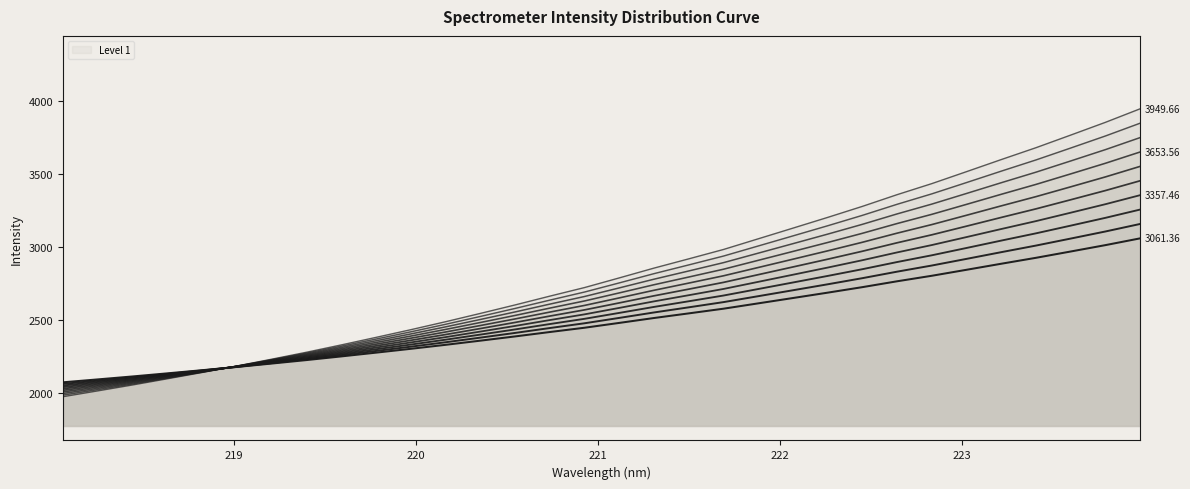

What is the sum of the values at 218.8244 and 223.408?

5085.4